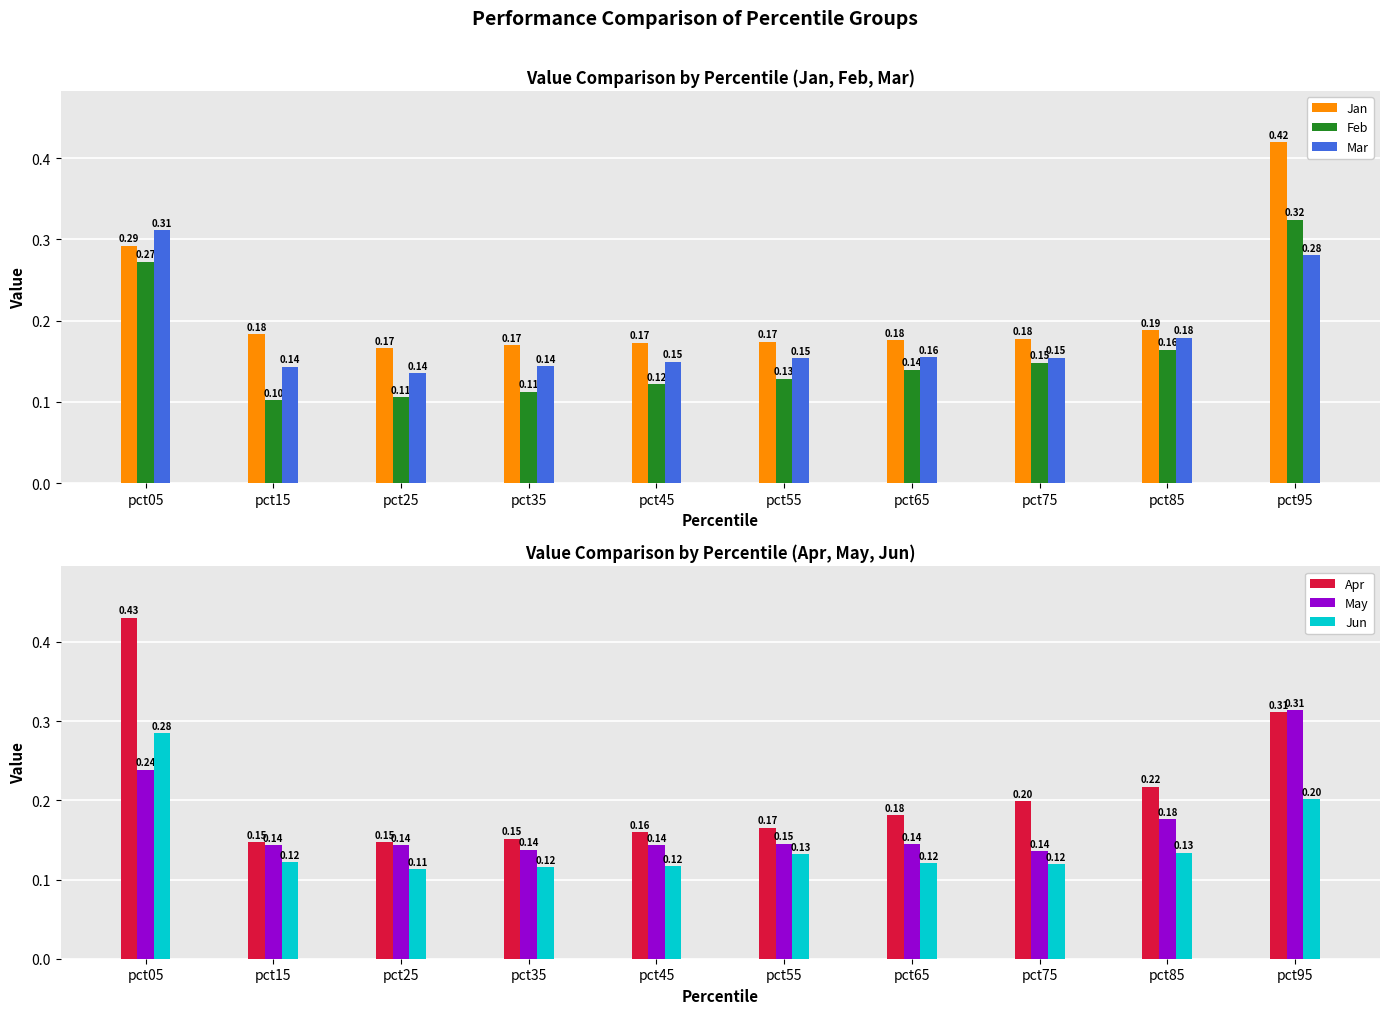

List the labels in order of Jun value, smallest first.

pct25, pct35, pct45, pct75, pct65, pct15, pct55, pct85, pct95, pct05